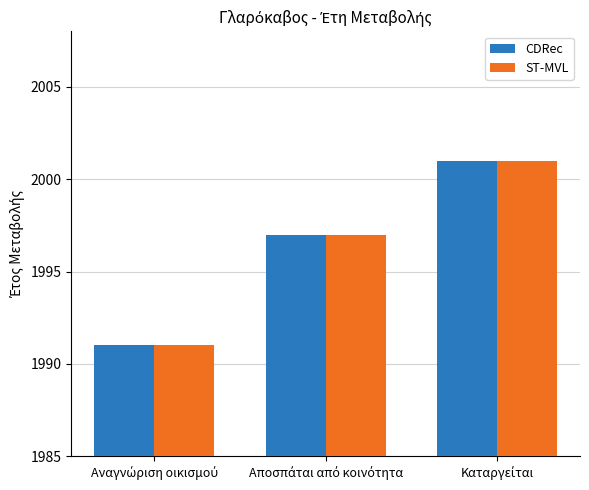

At how many categories does at least one series exceed 1992?

2